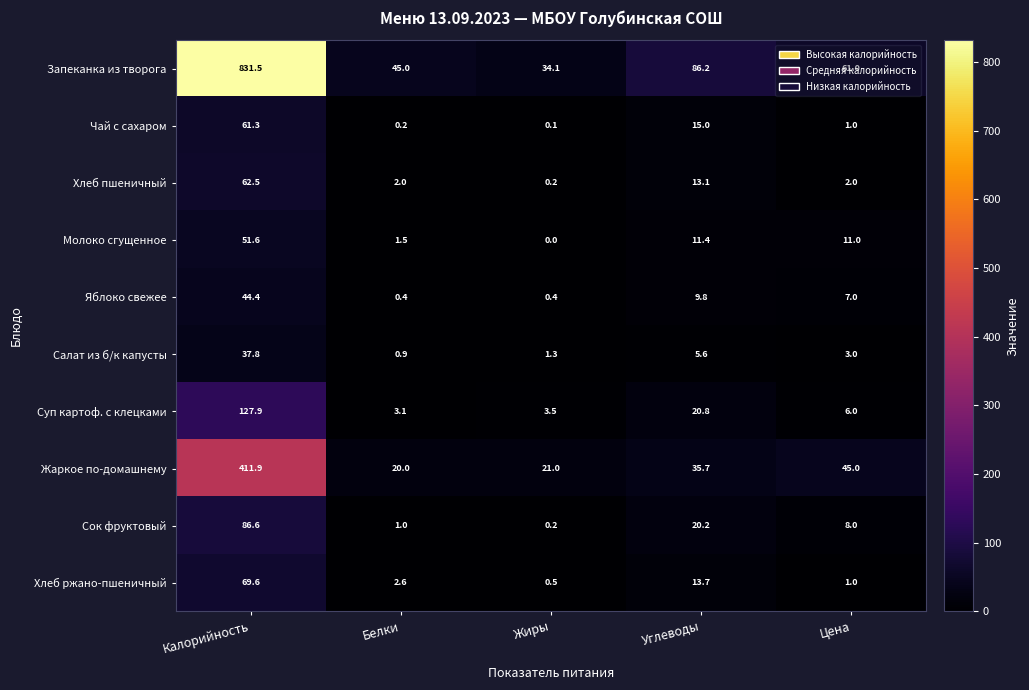

Is it true that Хлеб ржано-пшеничный equals 0.7 at Белки?

False